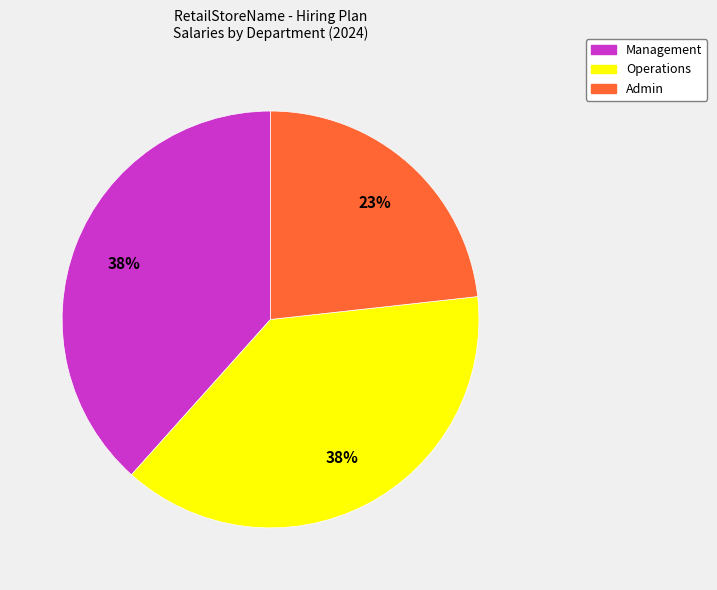

Approximately how many times larger is the value at Operations compared to Management?

1.0